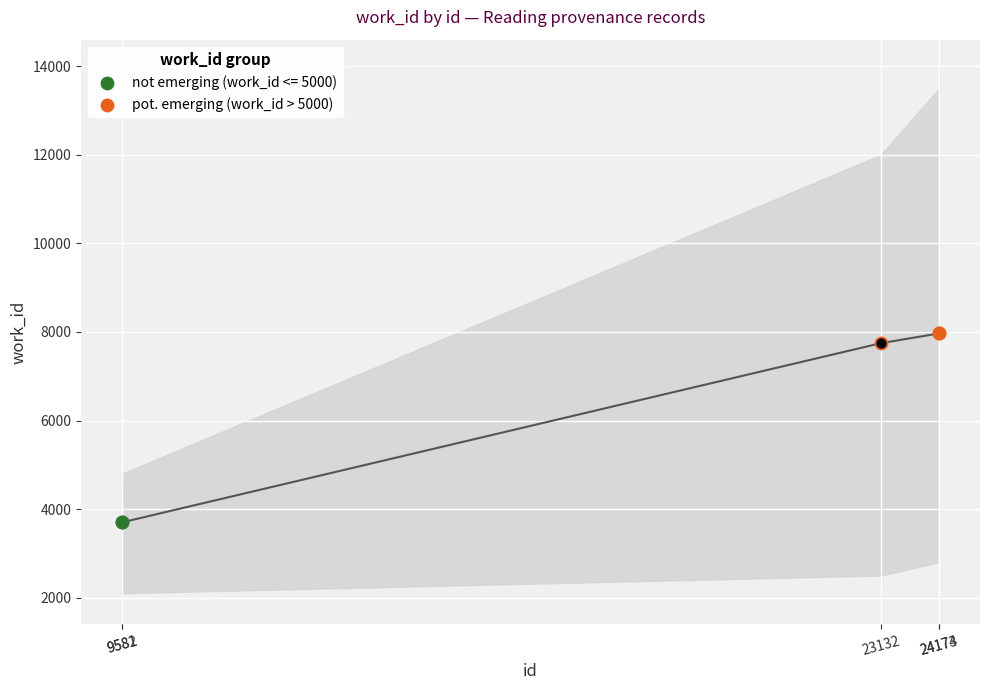

Between 23132 and 24173, which is larger?

24173